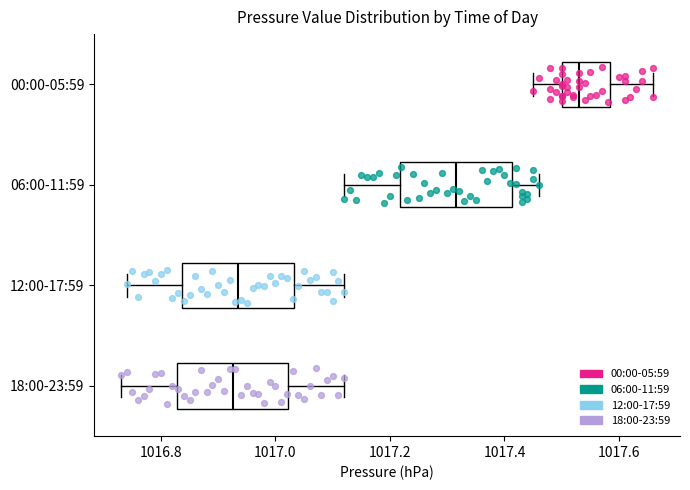

Reading bottom to top, transcribe this box plot: for each box, give where its median line is, the range the box spans, and where its two whiskers end, as read against the x-axis. The values are not printed on the chart, so give them approximately, as read against the axis.

18:00-23:59: median 1016.92, box 1016.82 to 1017.02, whiskers 1016.74 to 1017.12
12:00-17:59: median 1016.94, box 1016.84 to 1017.04, whiskers 1016.74 to 1017.12
06:00-11:59: median 1017.32, box 1017.22 to 1017.42, whiskers 1017.12 to 1017.46
00:00-05:59: median 1017.54, box 1017.50 to 1017.58, whiskers 1017.46 to 1017.66